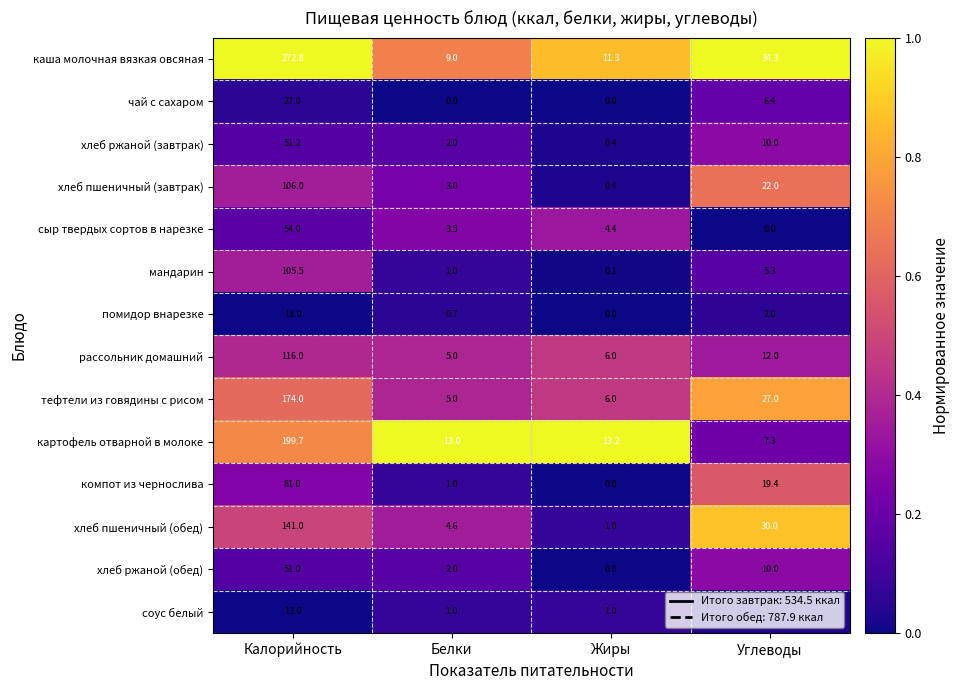

What is the maximum value shown in the chart?

272.8